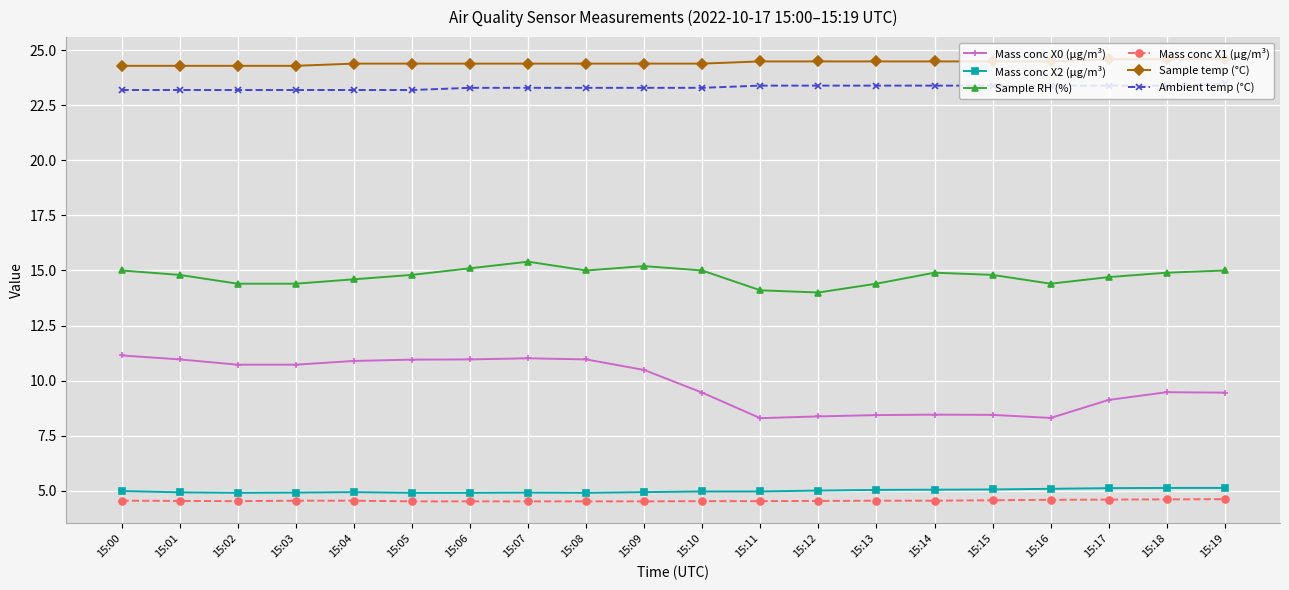

What is the sum of all Sample temp (°C) values?

488.8